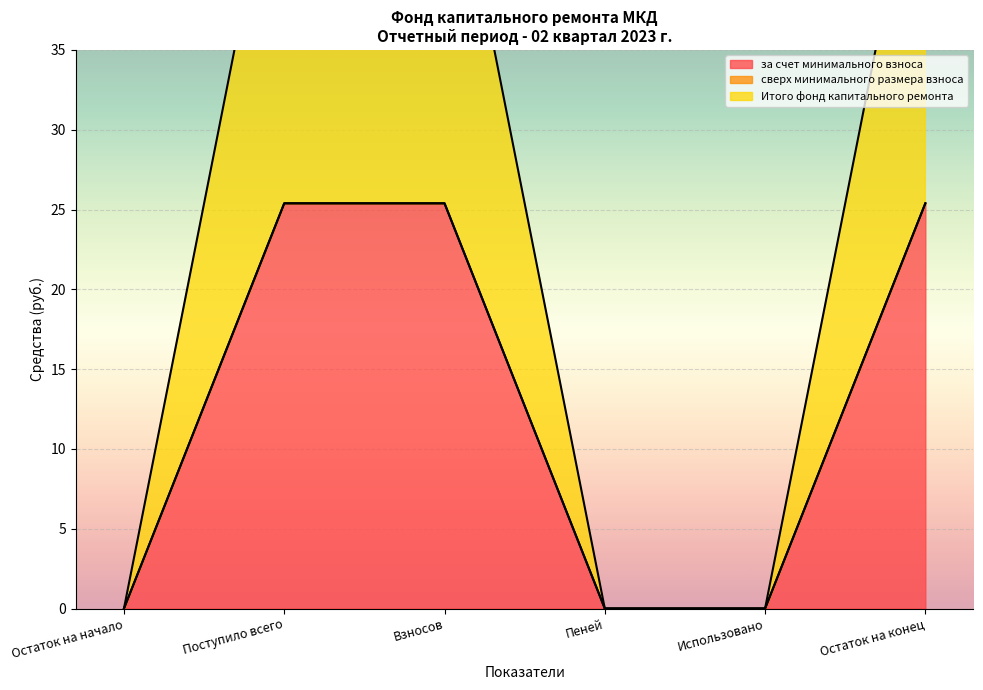

True or false: Итого фонд капитального ремонта has more than 0 points higher than both neighbors.

False